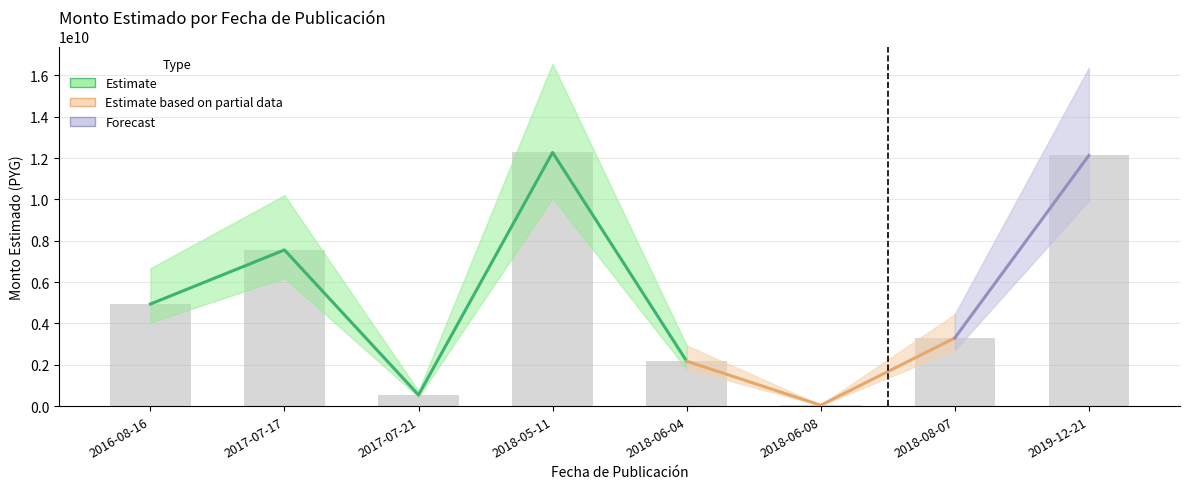

What position from the right is 2018-05-11?

5